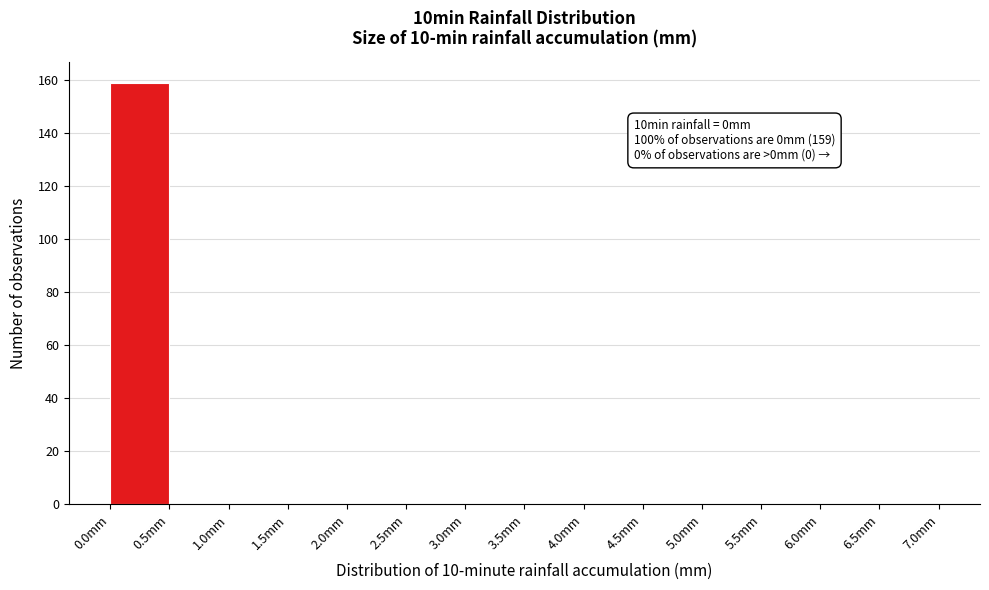

Which range on the x-axis has the tallest bar?

0.0 to 0.5